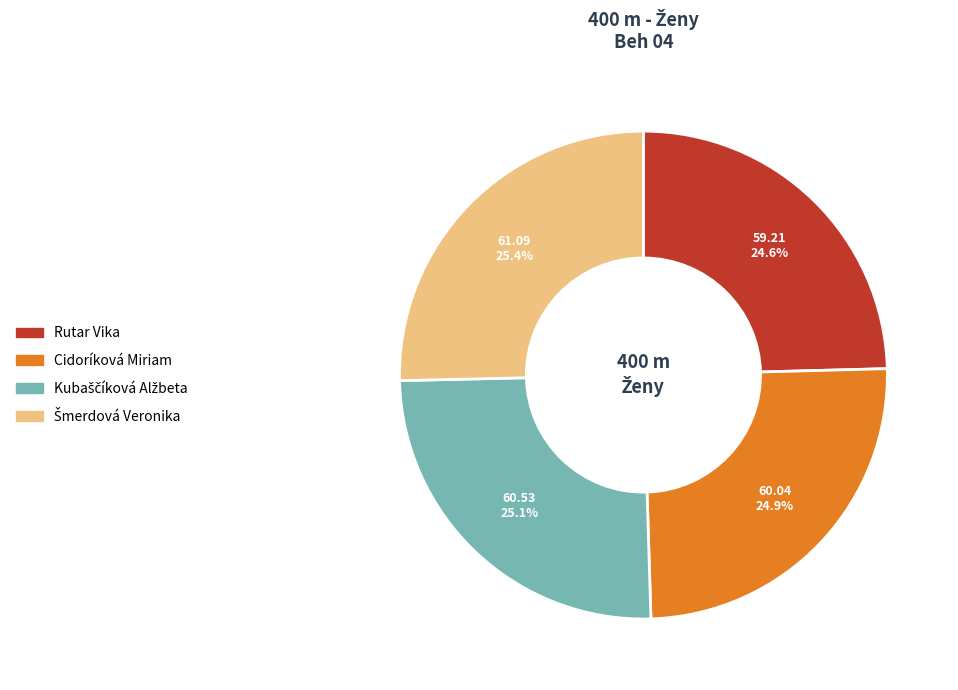

Combined, what portion of the pie is Rutar Vika and Cidoríková Miriam?

49.5%